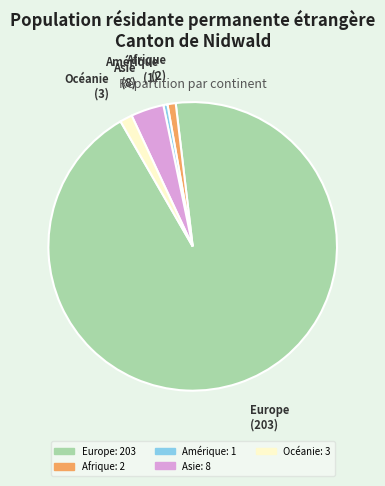

Count the number of slices in the pie.

5